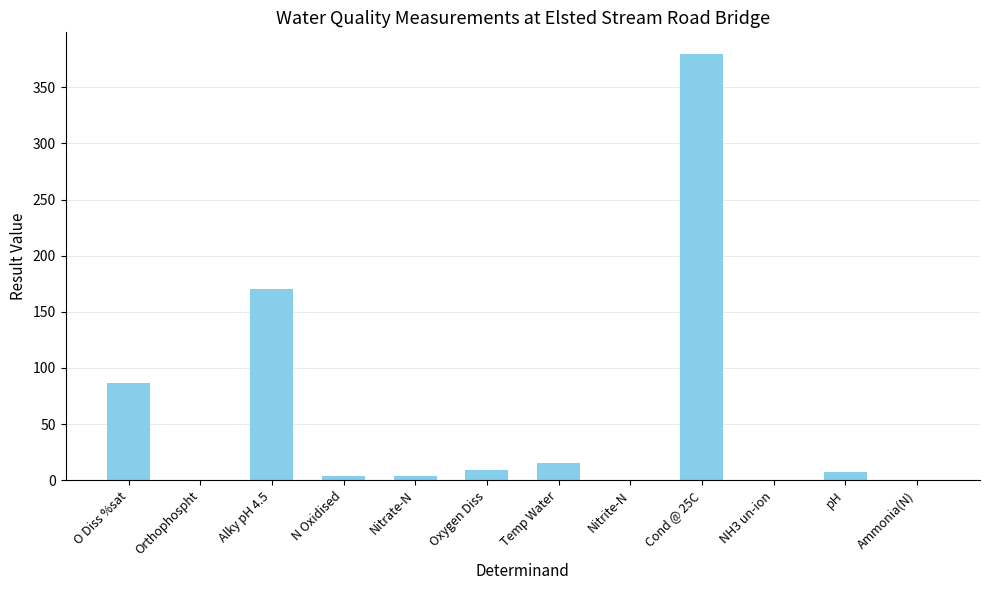

True or false: the data shows 380.0 at Cond @ 25C.

True